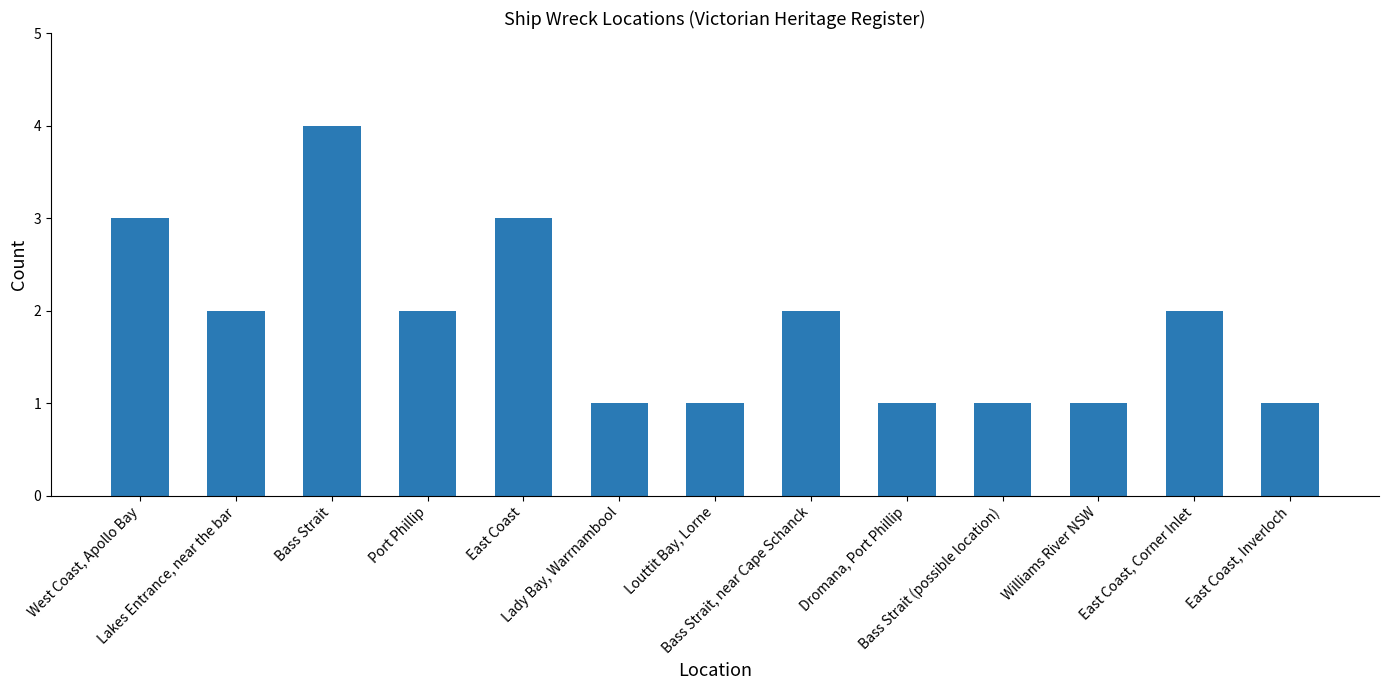

What is the value of the 11th bar from the left?

1